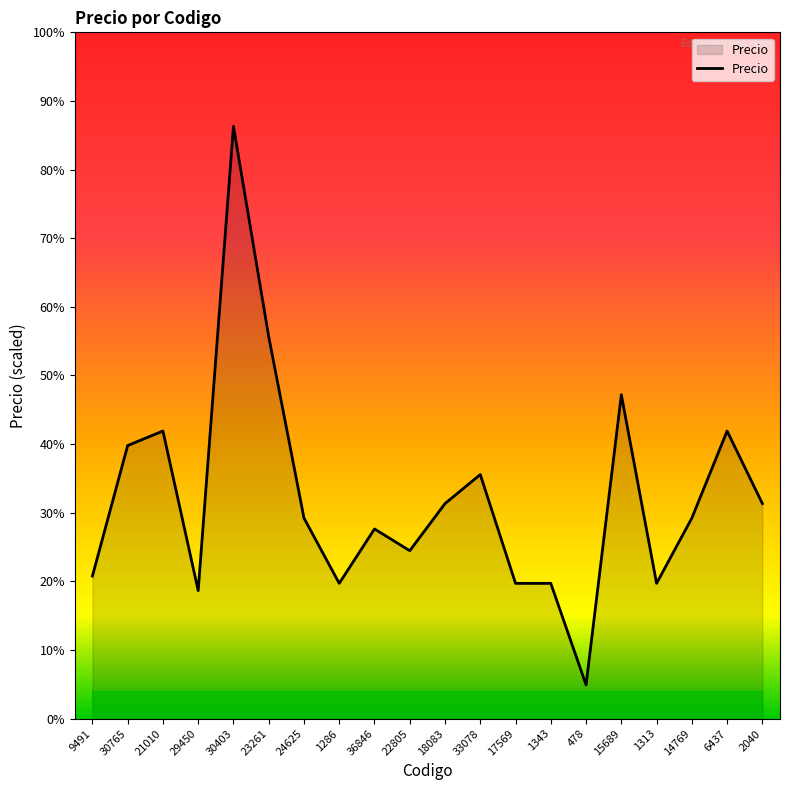

Which has a higher value, 18083 or 1343?

18083